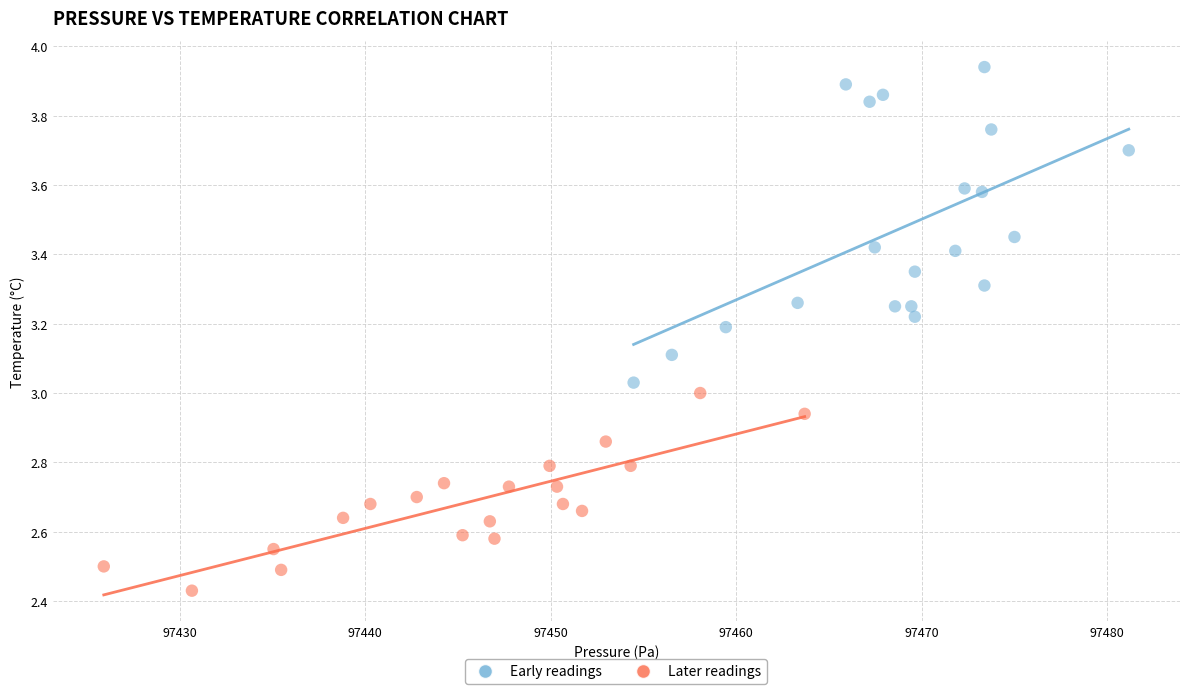

Which series contains the highest Y value?

Early readings